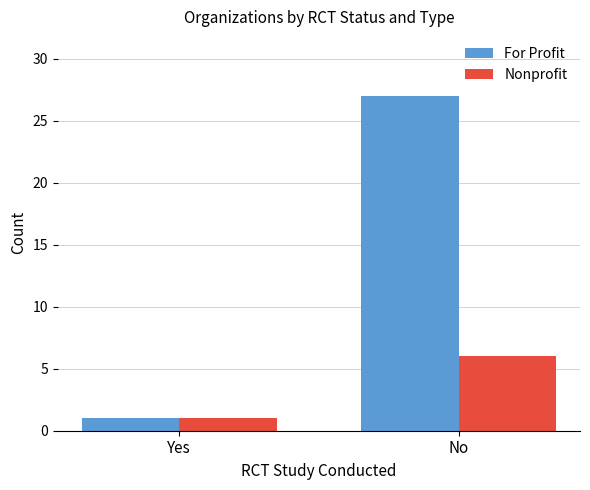

What is the average value of the For Profit series?

14